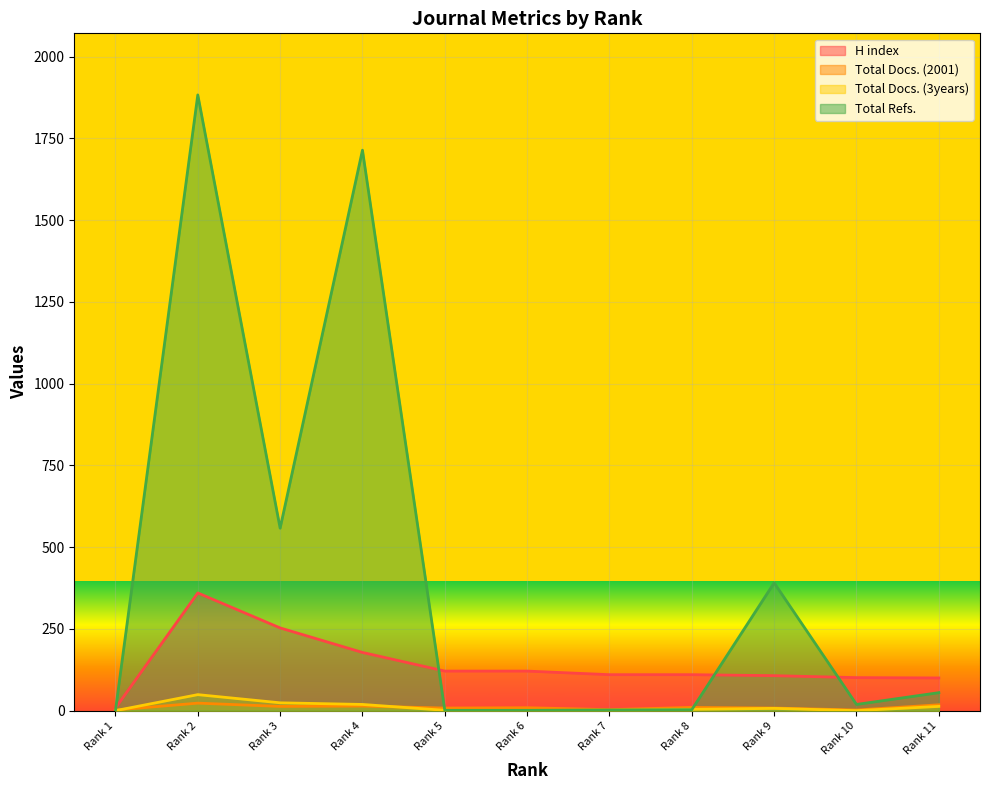

At which category is the sum across all series the highest?

Rank 2